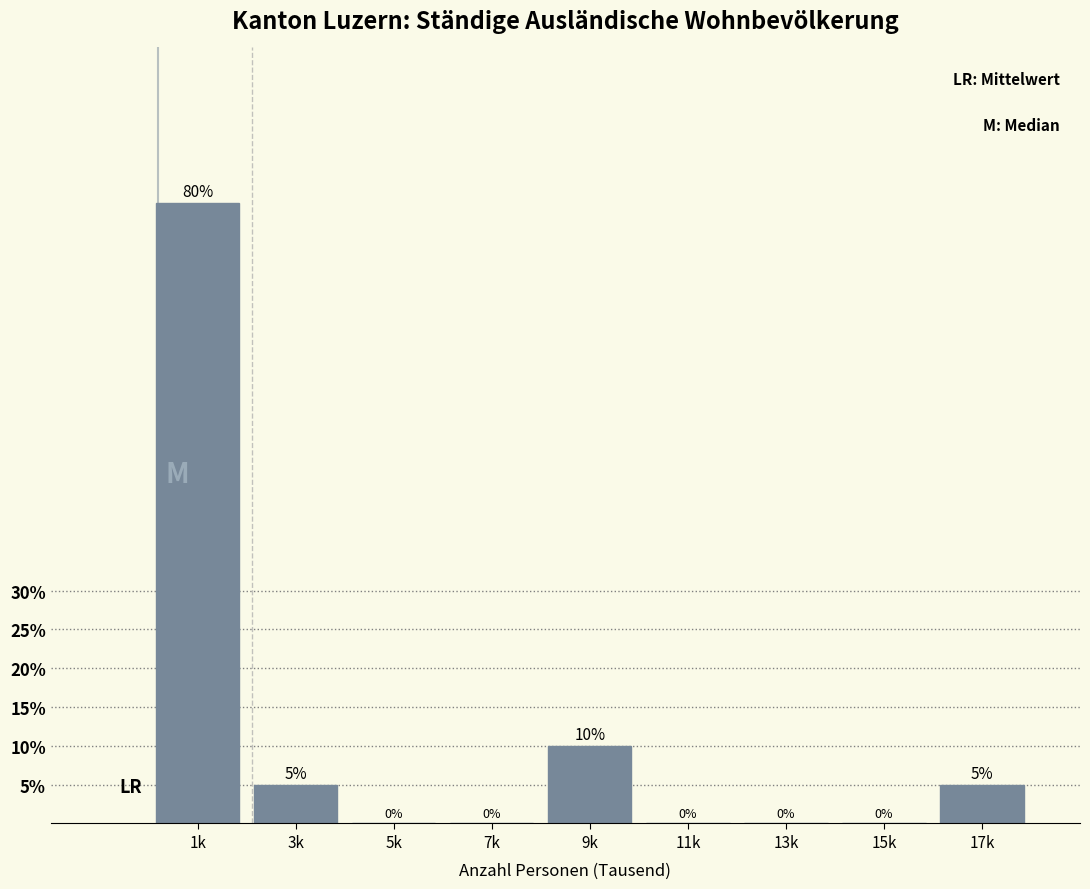

Reading left to right, transcribe all the data shown in this chart.

1k=80	3k=5	5k=0	7k=0	9k=10	11k=0	13k=0	15k=0	17k=5